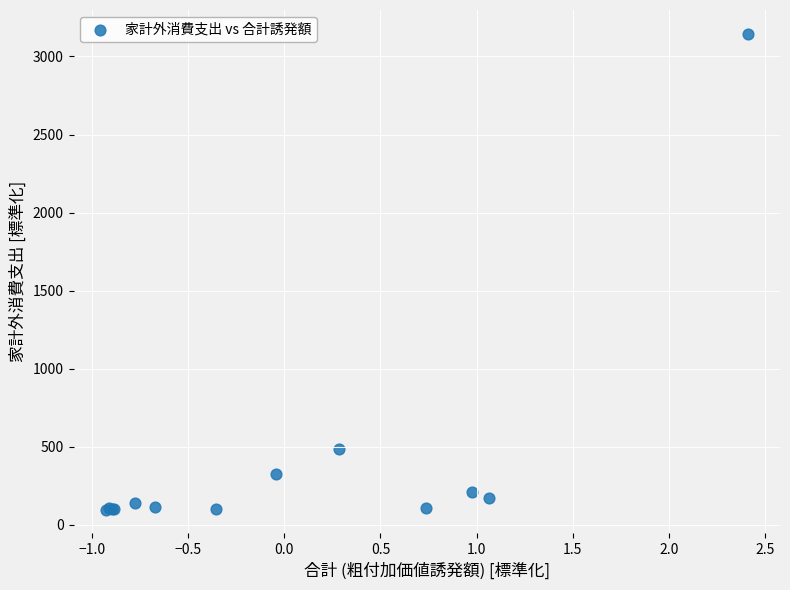

What Y value in the scatter plot is closest to 1620?

482.9